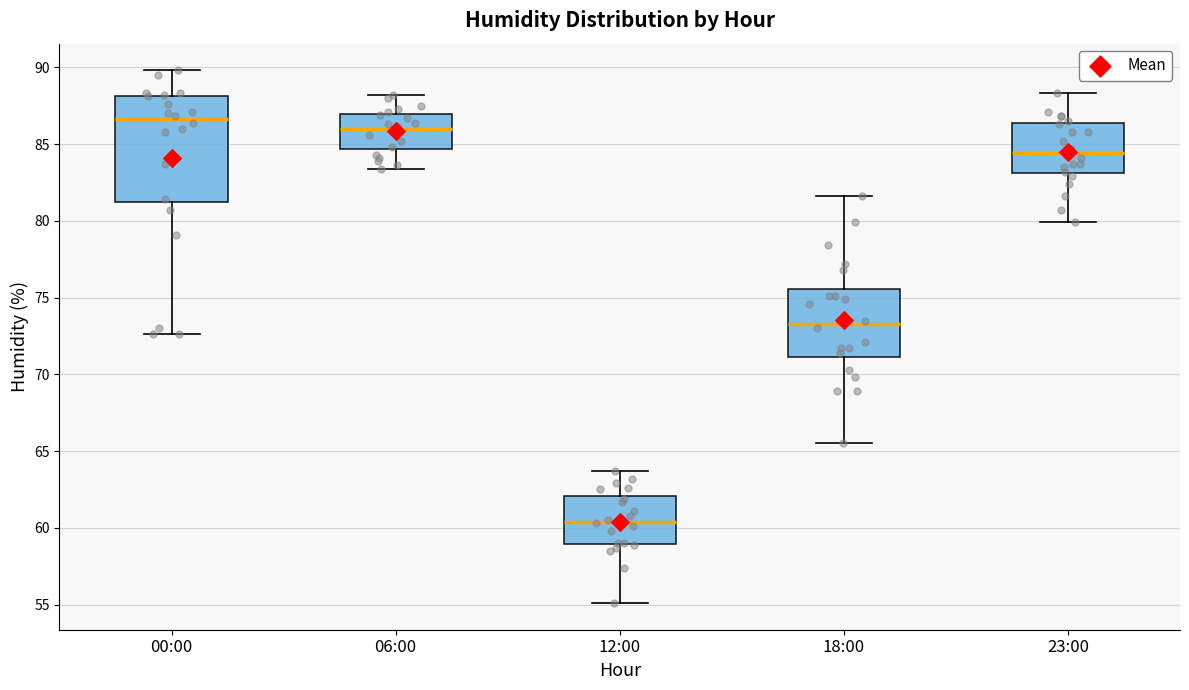

Comparing the boxes themselves (not the whiskers), which one is the tallest?

00:00